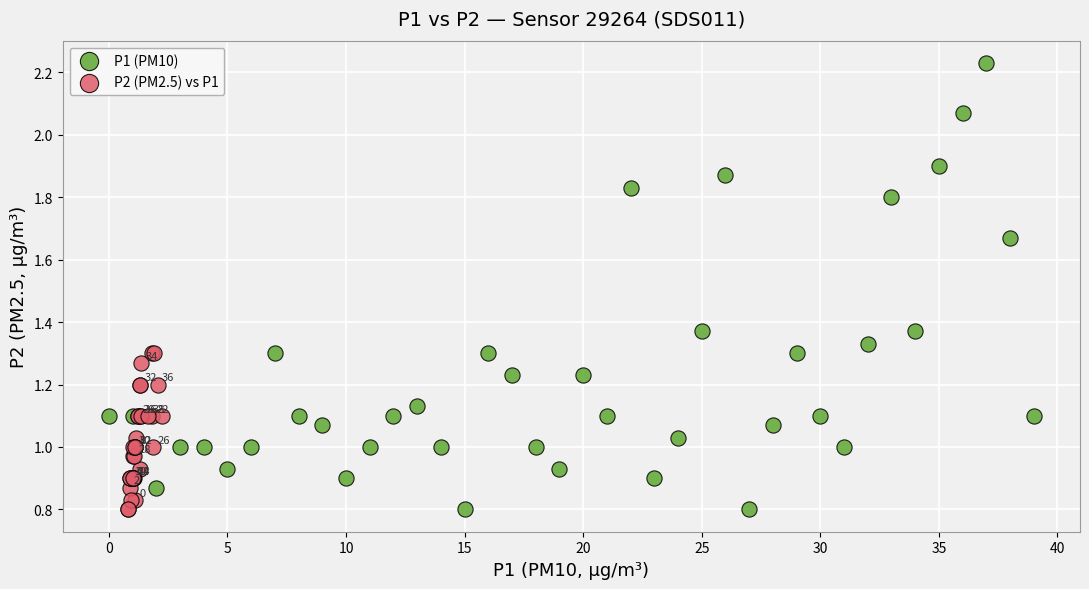

Which series reaches the maximum Y coordinate?

P1 (PM10)